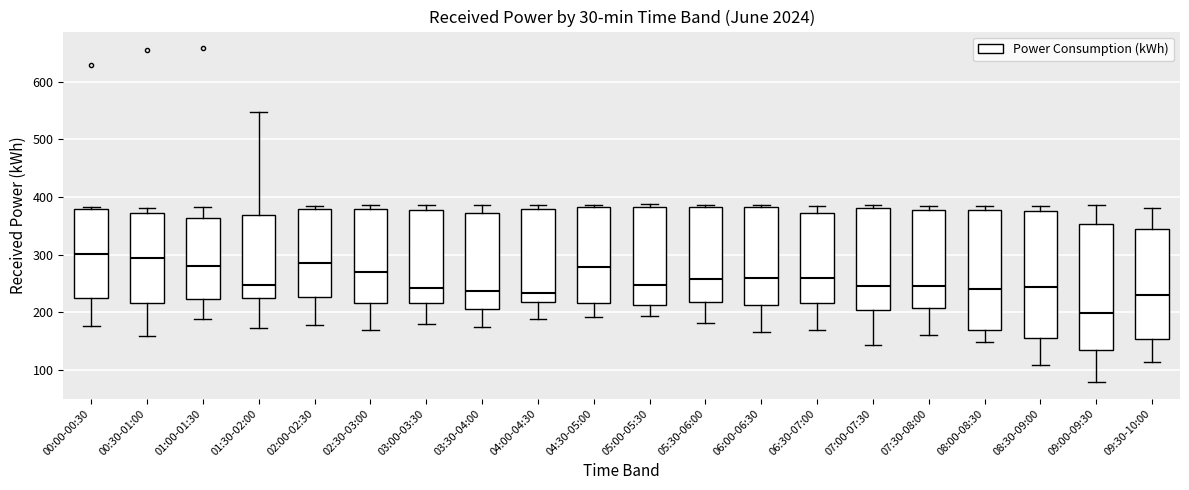

Where is the lower edge of the box for 09:30-10:00 on the y-axis? The values are not printed on the chart, so give them approximately, as read against the axis.

150